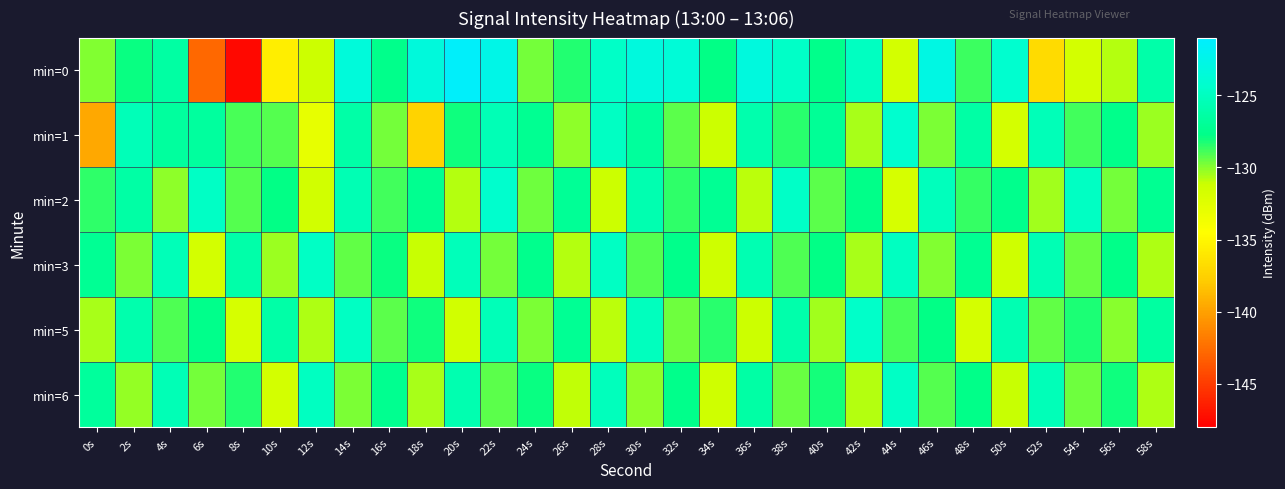

Between 32s and 0s, which is larger?

32s